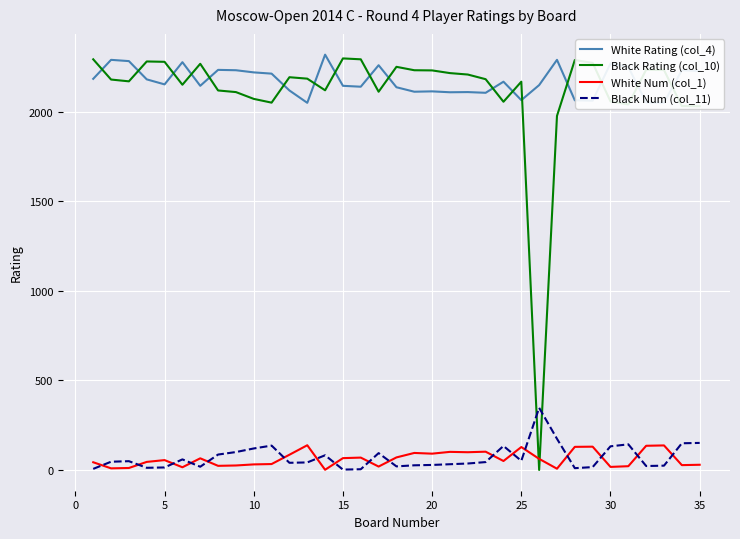

Which series has the widest spread of values?

Black Rating (col_10)